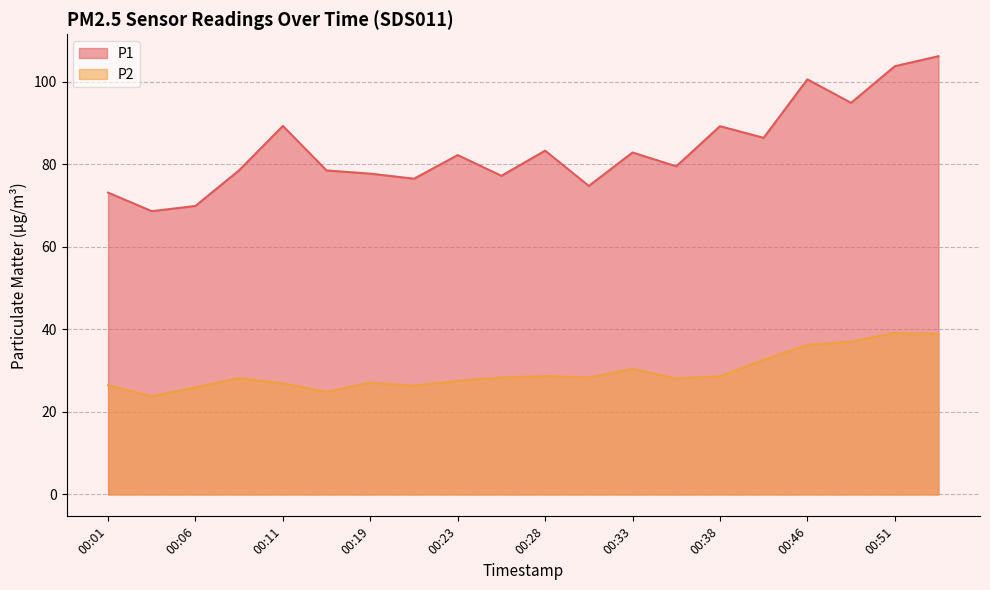

The P2 series shows 28.1 at 00:36. True or false?

True